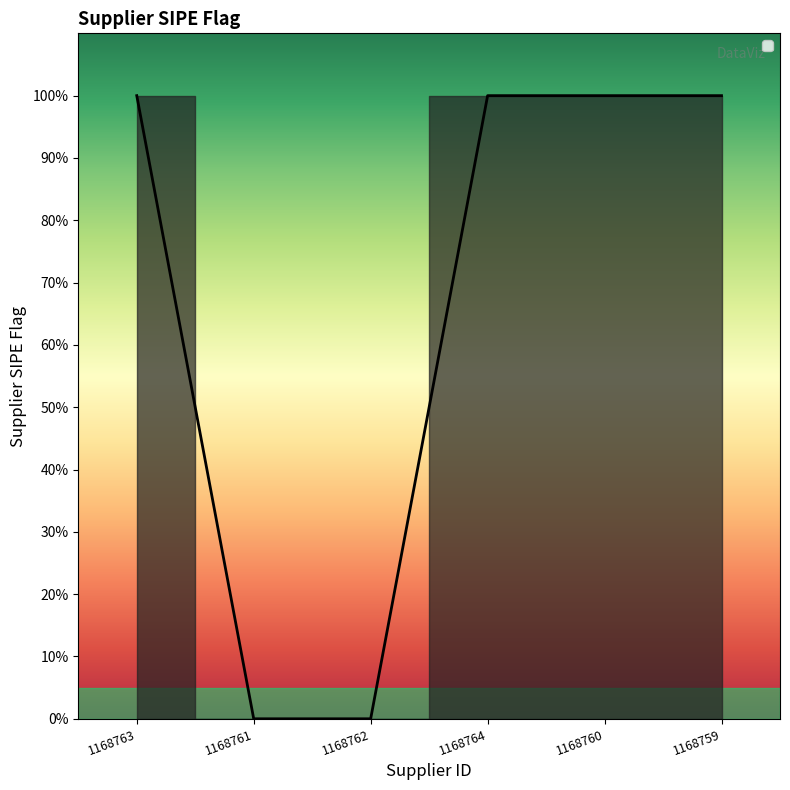

Is this an area chart (filled region under the line)?

No